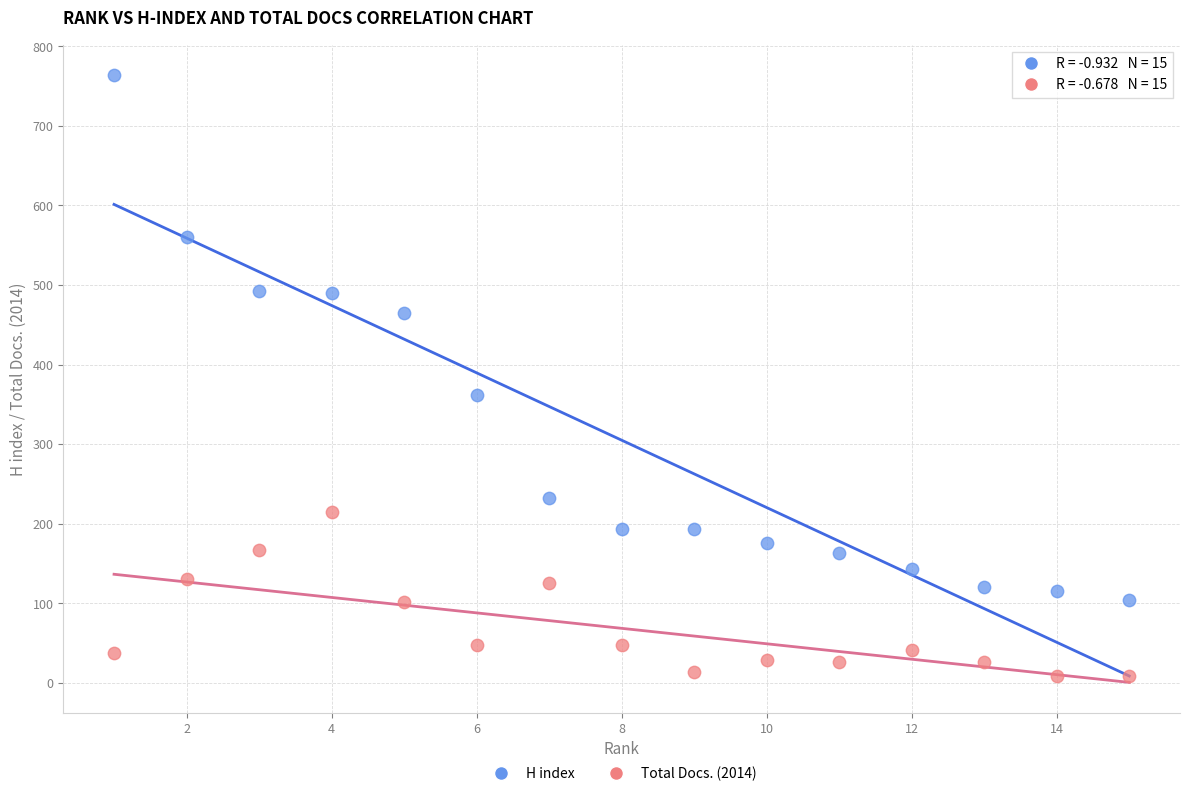

Across all data points, what is the range of Y values (max minus min)?

756